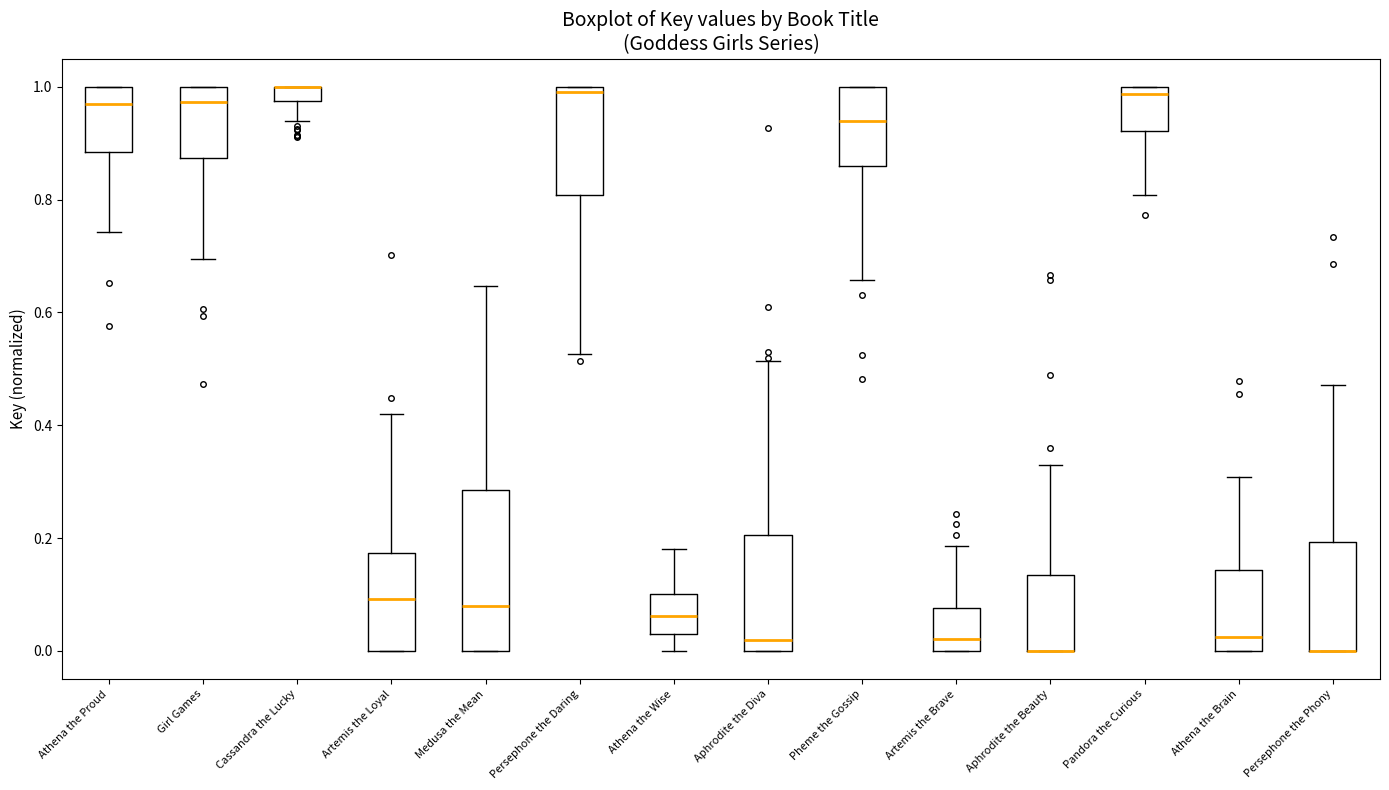

Where does the upper whisker of the box for Aphrodite the Diva end on the y-axis? The values are not printed on the chart, so give them approximately, as read against the axis.

0.52